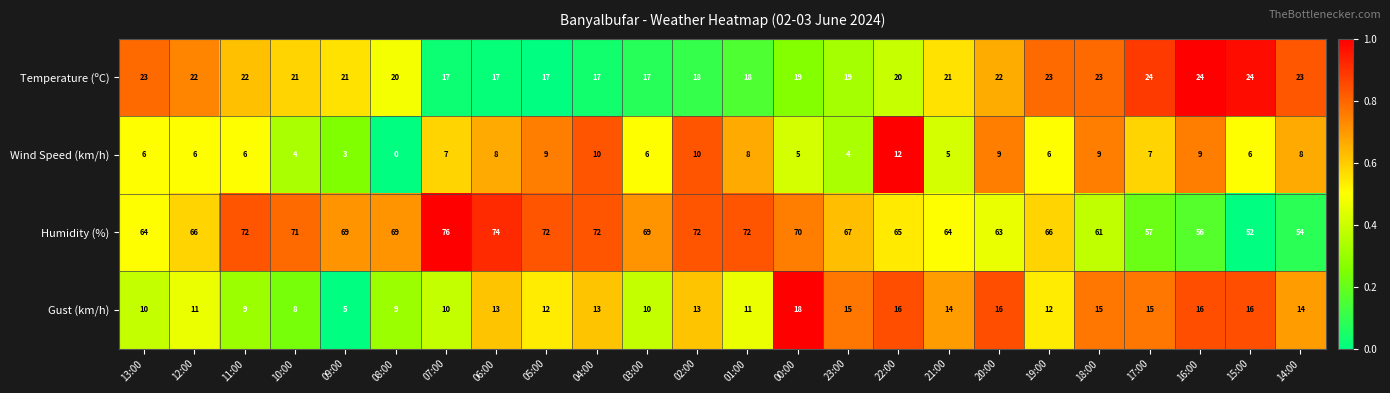

The value of Wind Speed (km/h) at 15:00 is 6. True or false?

True